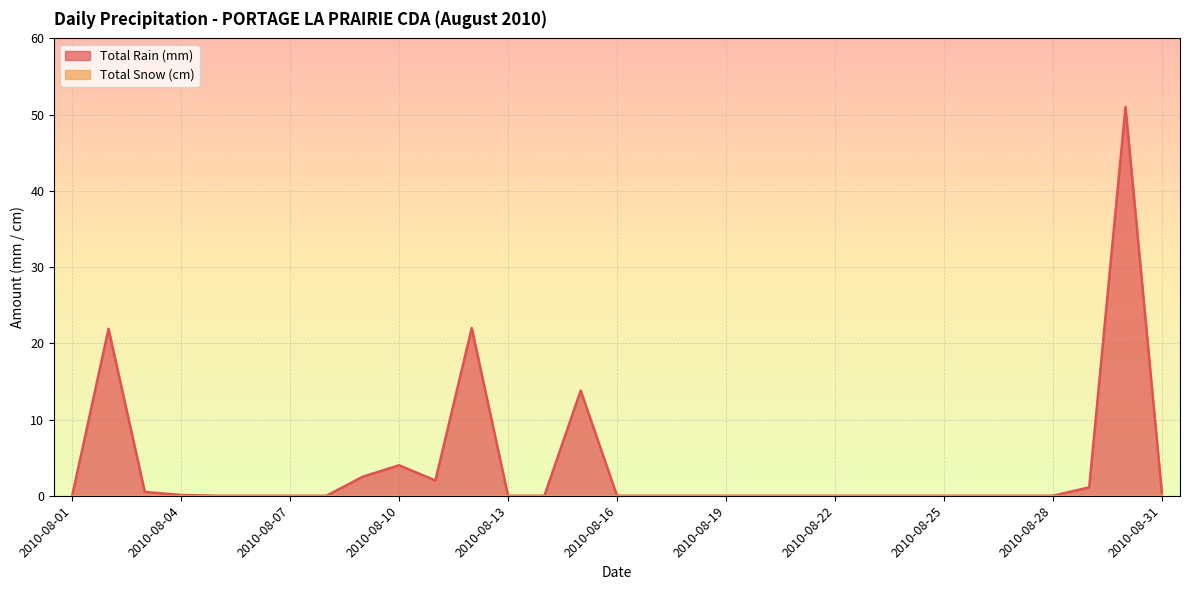

What is the average value?

3.8